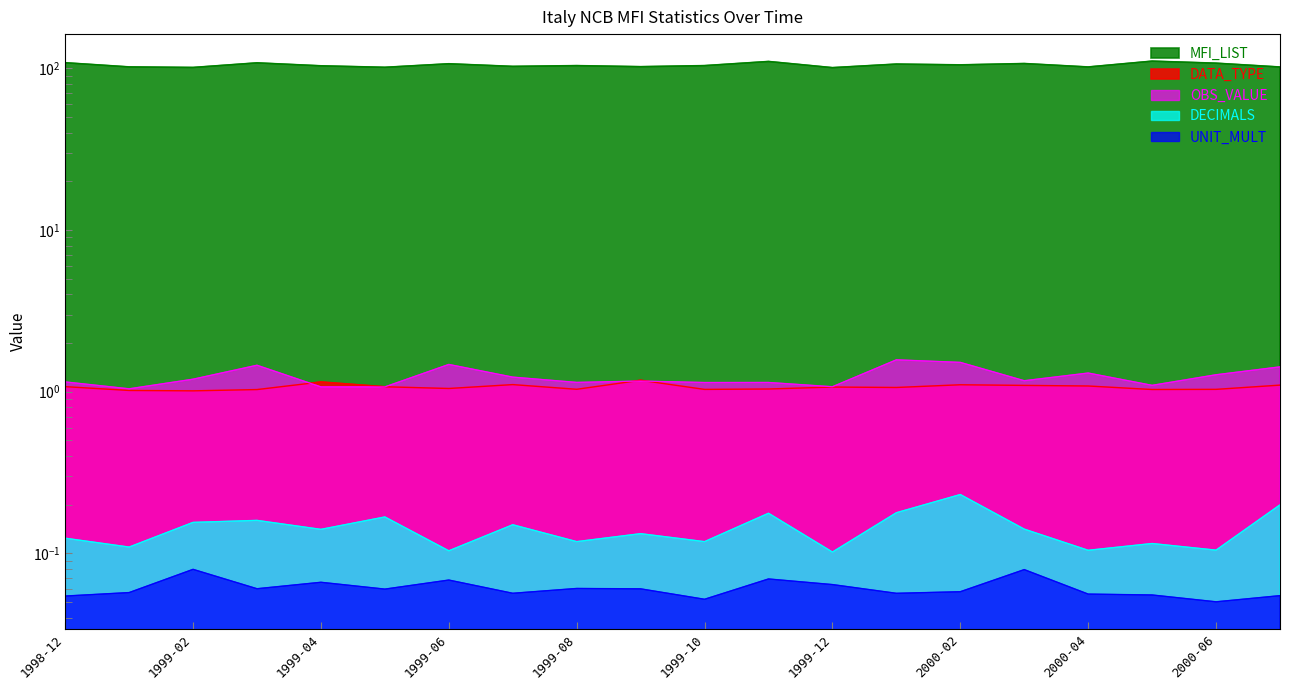

Reading right to left, transcribe all the data shown in this chart.

OBS_VALUE: 2000-07=1	2000-06=1	2000-05=1	2000-04=1	2000-03=1	2000-02=1	2000-01=1	1999-12=1	1999-11=1	1999-10=1	1999-09=1	1999-08=1	1999-07=1	1999-06=1	1999-05=1	1999-04=1	1999-03=1	1999-02=1	1999-01=1	1998-12=1
MFI_LIST: 2000-07=101	2000-06=101	2000-05=101	2000-04=101	2000-03=101	2000-02=101	2000-01=101	1999-12=101	1999-11=101	1999-10=101	1999-09=101	1999-08=101	1999-07=101	1999-06=101	1999-05=101	1999-04=101	1999-03=101	1999-02=101	1999-01=101	1998-12=101
DATA_TYPE: 2000-07=1	2000-06=1	2000-05=1	2000-04=1	2000-03=1	2000-02=1	2000-01=1	1999-12=1	1999-11=1	1999-10=1	1999-09=1	1999-08=1	1999-07=1	1999-06=1	1999-05=1	1999-04=1	1999-03=1	1999-02=1	1999-01=1	1998-12=1
DECIMALS: 2000-07=0	2000-06=0	2000-05=0	2000-04=0	2000-03=0	2000-02=0	2000-01=0	1999-12=0	1999-11=0	1999-10=0	1999-09=0	1999-08=0	1999-07=0	1999-06=0	1999-05=0	1999-04=0	1999-03=0	1999-02=0	1999-01=0	1998-12=0
UNIT_MULT: 2000-07=0	2000-06=0	2000-05=0	2000-04=0	2000-03=0	2000-02=0	2000-01=0	1999-12=0	1999-11=0	1999-10=0	1999-09=0	1999-08=0	1999-07=0	1999-06=0	1999-05=0	1999-04=0	1999-03=0	1999-02=0	1999-01=0	1998-12=0